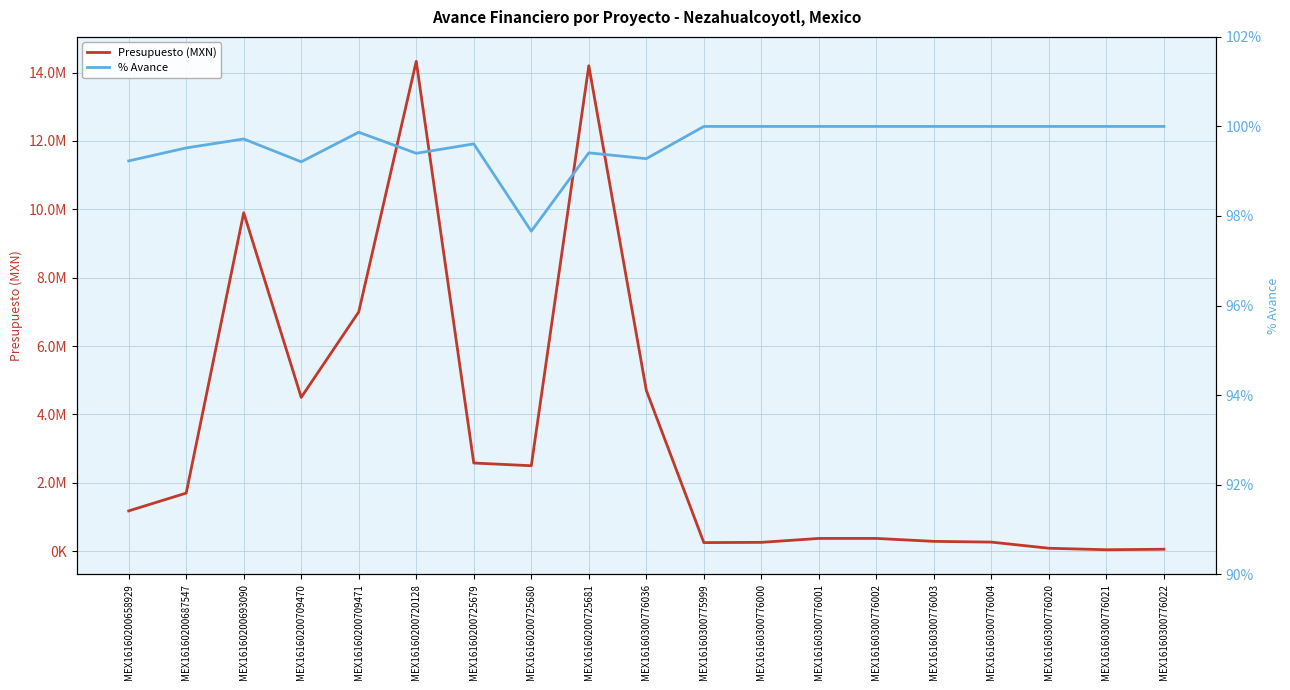

What are all the series names shown in the legend?

Presupuesto (MXN), % Avance